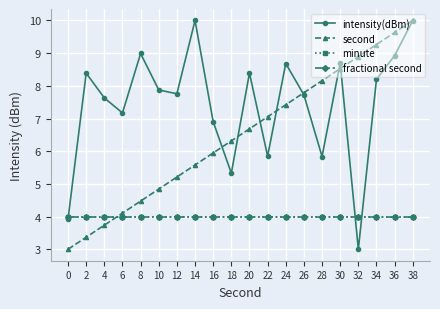

What is the sum of the intensity(dBm) values at 16 and 32?

9.9